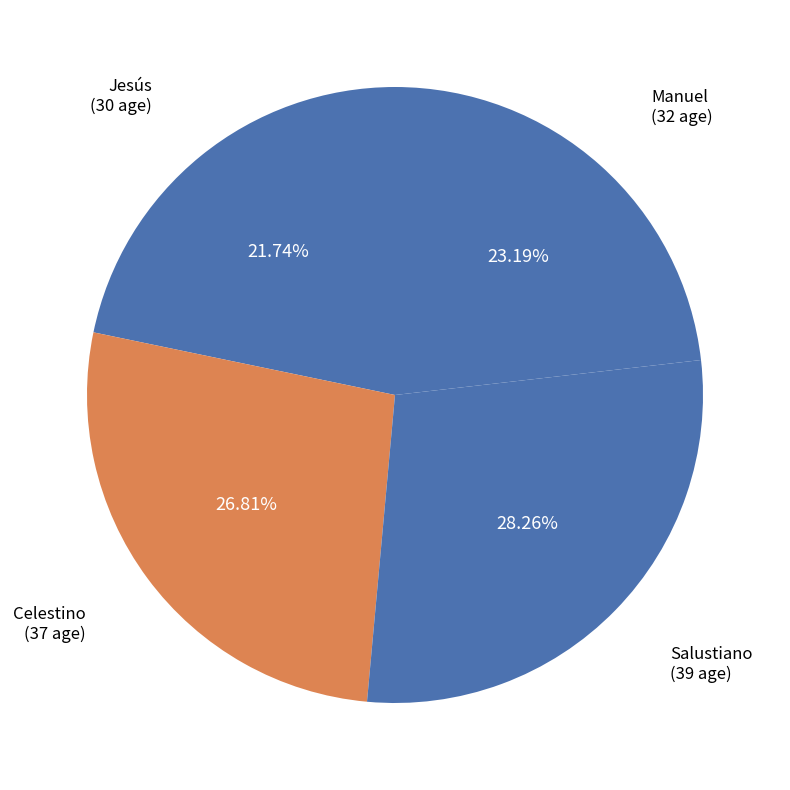

Which category has the smallest portion of the pie?

Jesús